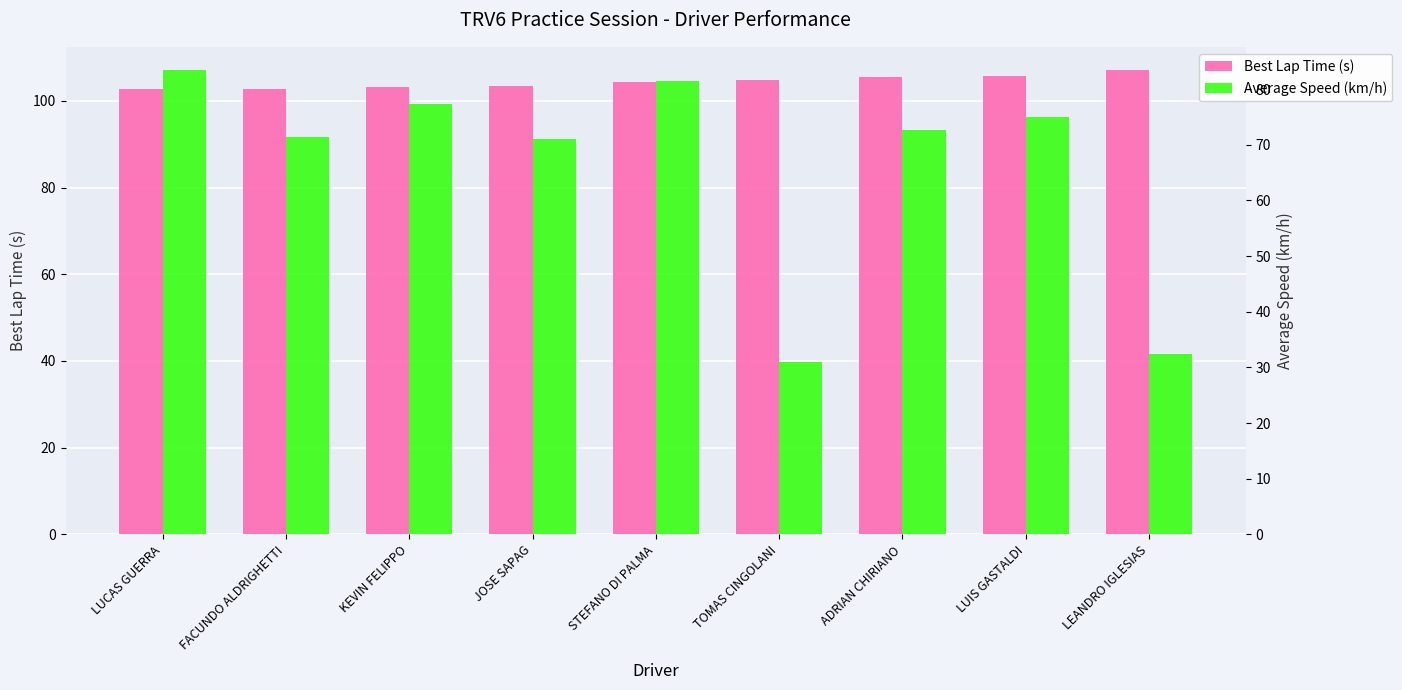

Between FACUNDO ALDRIGHETTI and JOSE SAPAG, which series saw the biggest shift?

Best Lap Time (s)